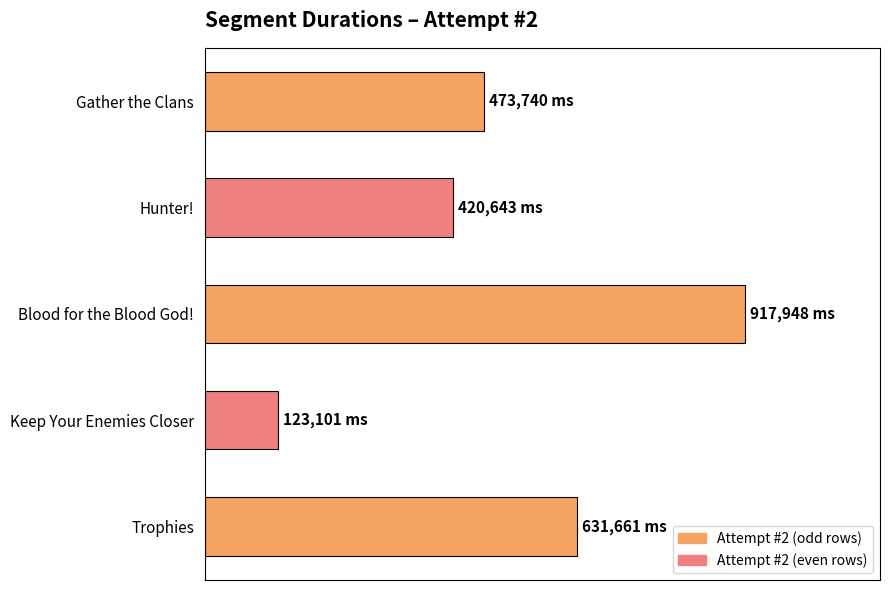

Are the bars horizontal?

Yes